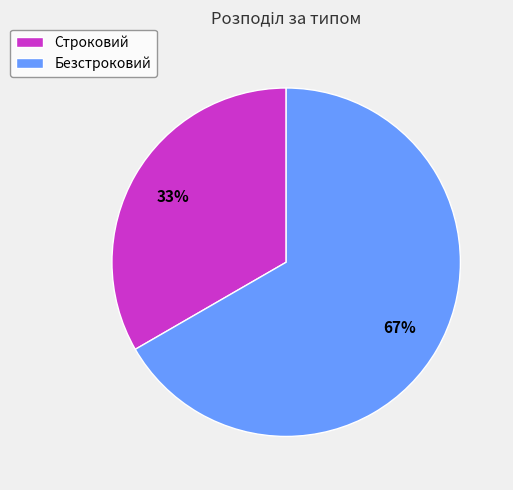

Which slice is the largest?

Безстроковий